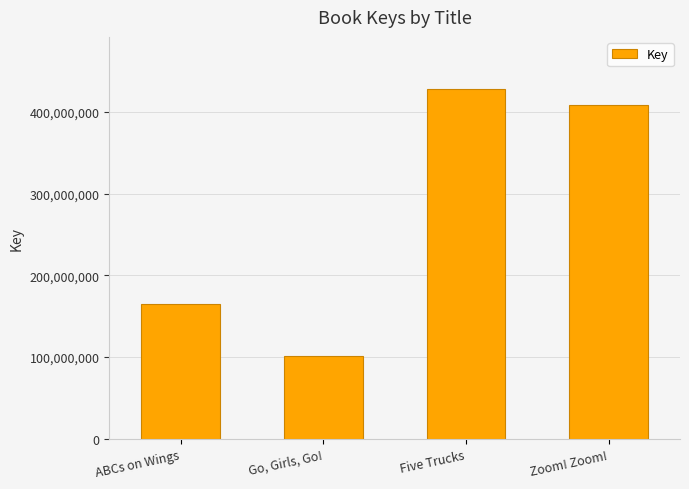

Reading right to left, transcribe all the data shown in this chart.

Zoom! Zoom!=408281946	Five Trucks=427833891	Go, Girls, Go!=101050834	ABCs on Wings=165395967